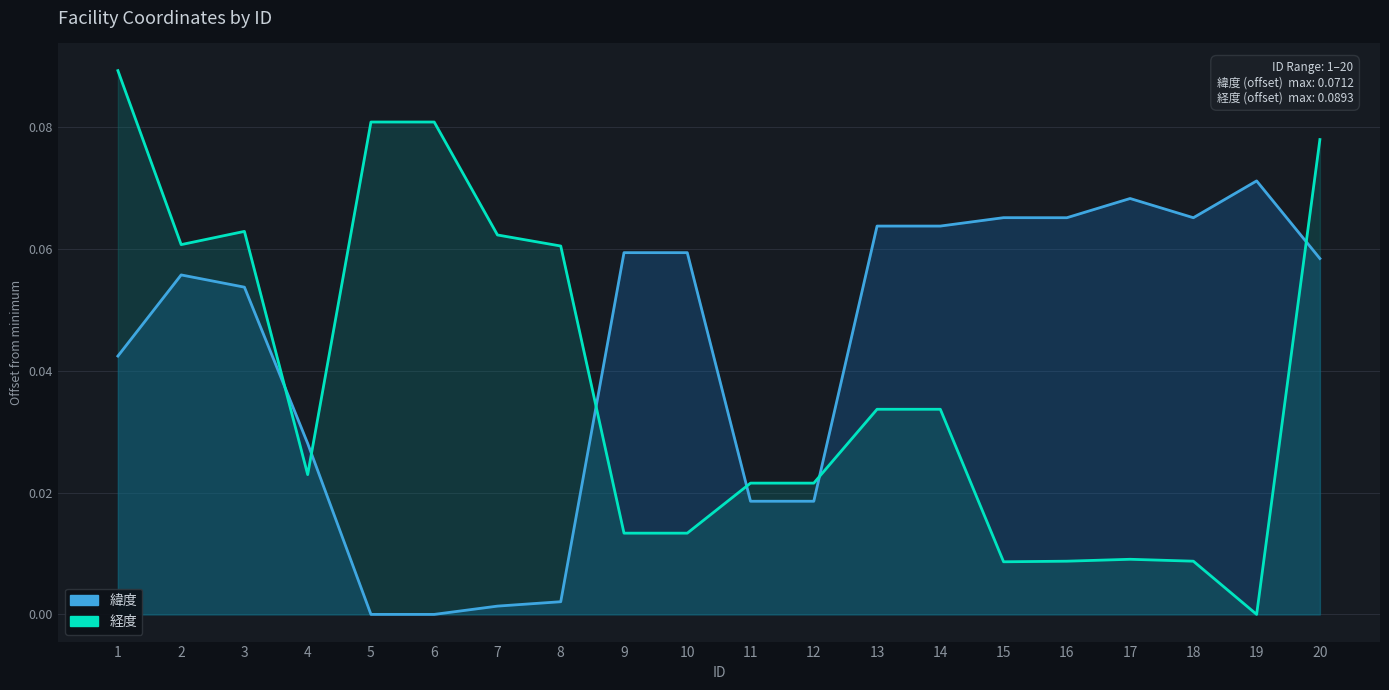

What is the sum of the 緯度 values at 18 and 16?

0.1